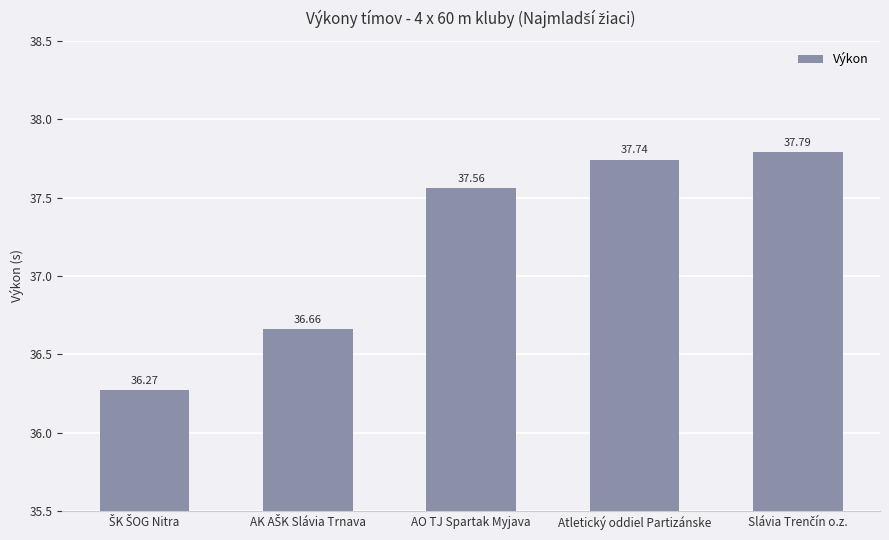

How many data points are less than 37?

2